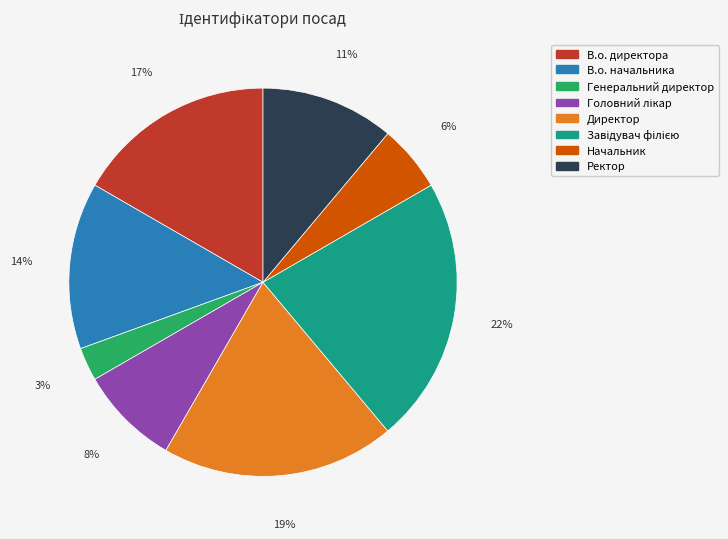

Which category has the smallest portion of the pie?

Генеральний директор